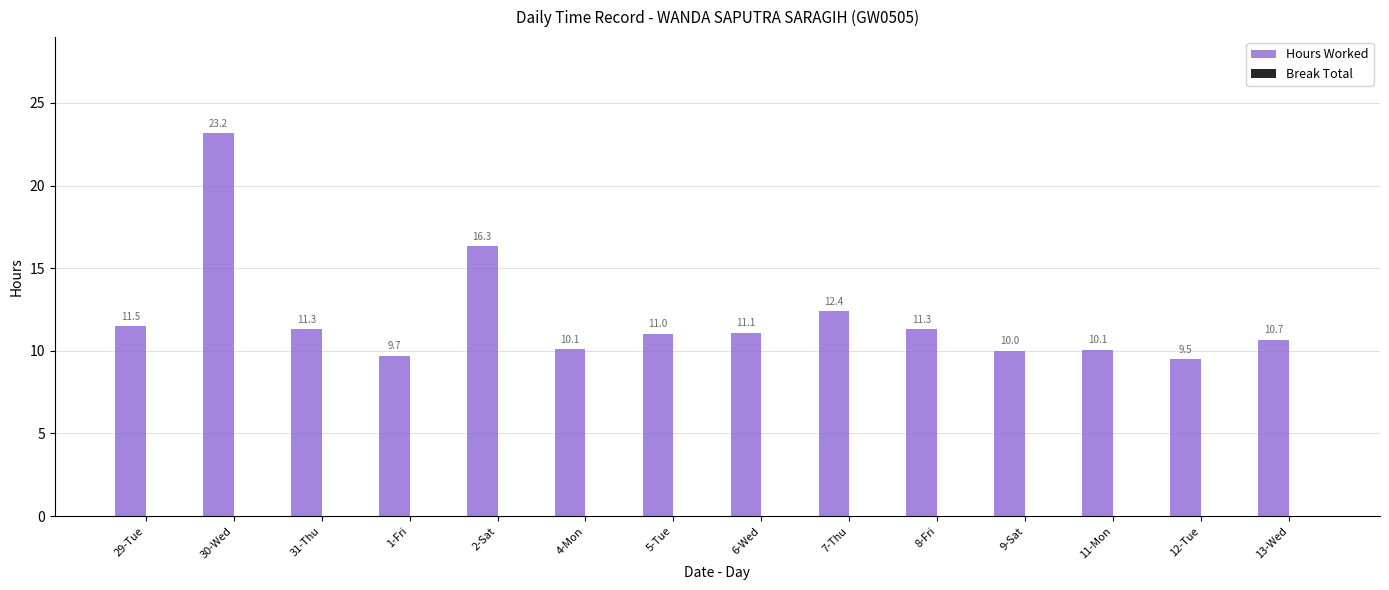

Reading left to right, extract all data points from this chart.

29-Tue=11.5	30-Wed=23.2	31-Thu=11.3	1-Fri=9.7	2-Sat=16.3	4-Mon=10.1	5-Tue=11.0	6-Wed=11.1	7-Thu=12.4	8-Fri=11.3	9-Sat=10.0	11-Mon=10.1	12-Tue=9.5	13-Wed=10.7